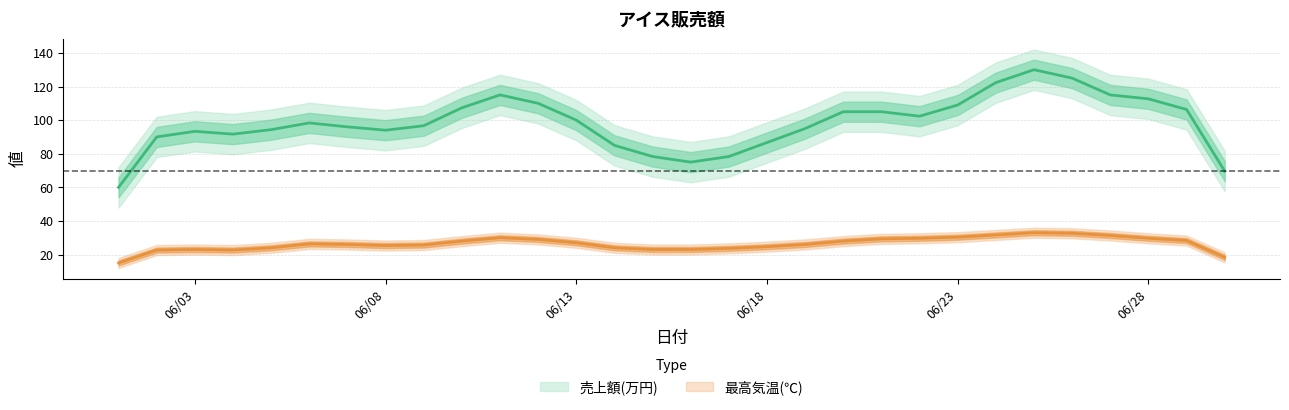

What is the difference between the highest and lowest values at 2025-06-06?

71